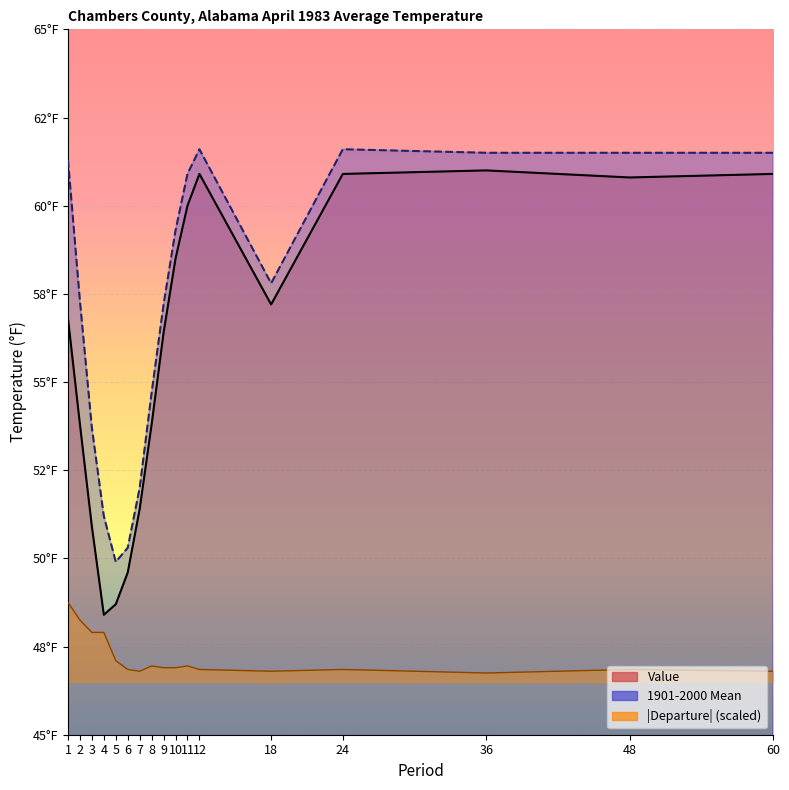

The value of 1901-2000 Mean at 60 is 104.3. True or false?

False